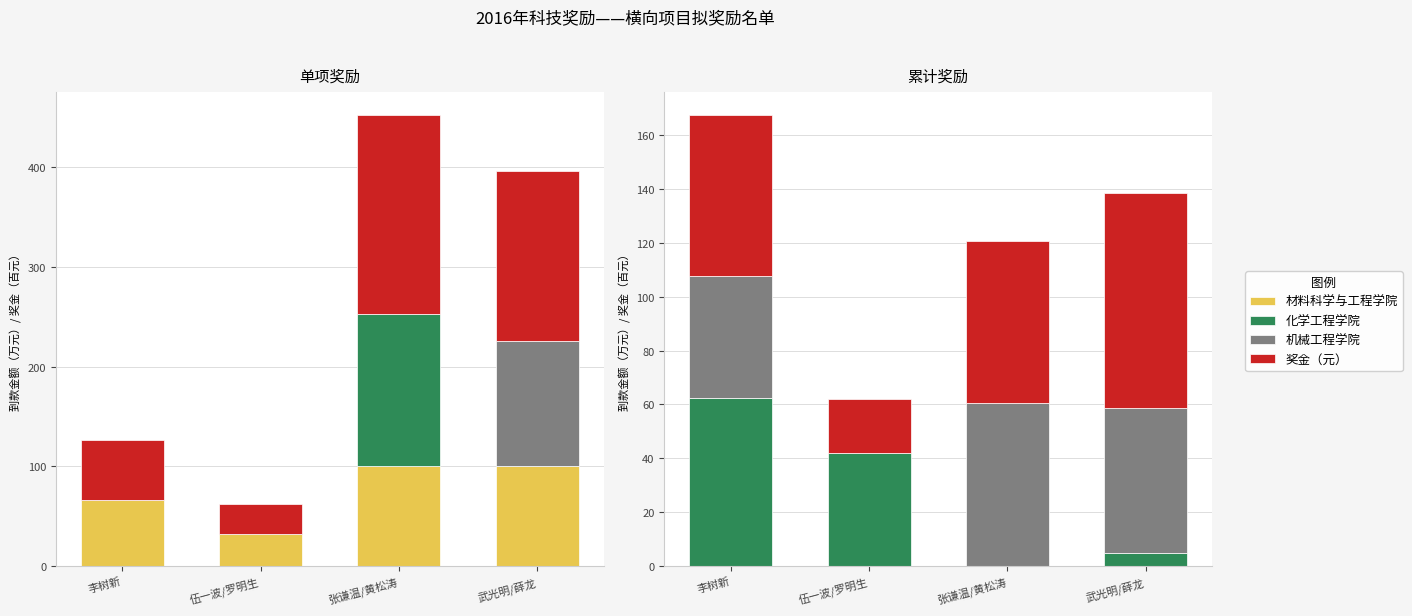

Rank the series by their average value, from highest to lowest.

奖金（元）, 机械工程学院, 化学工程学院, 材料科学与工程学院